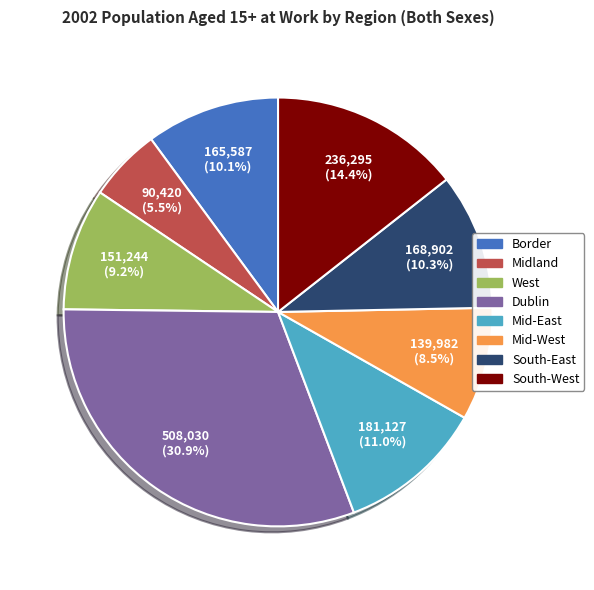

Approximately how many times larger is the value at Border compared to Mid-East?

0.9